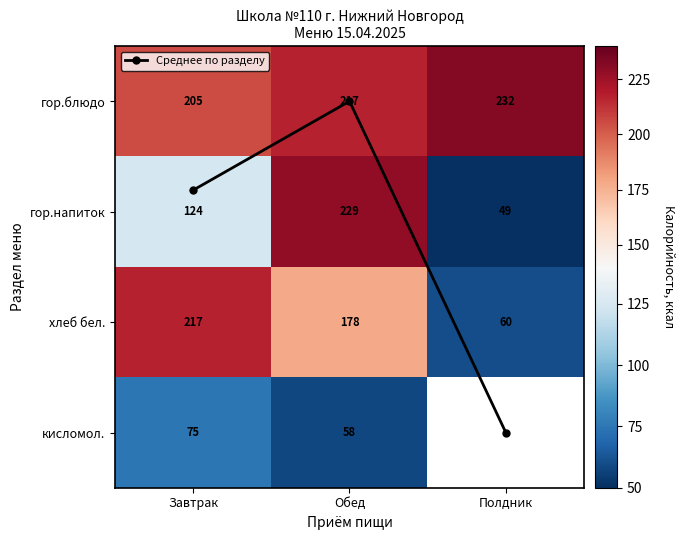

List the labels in order of кисломол. value, smallest first.

Обед, Полдник, Завтрак